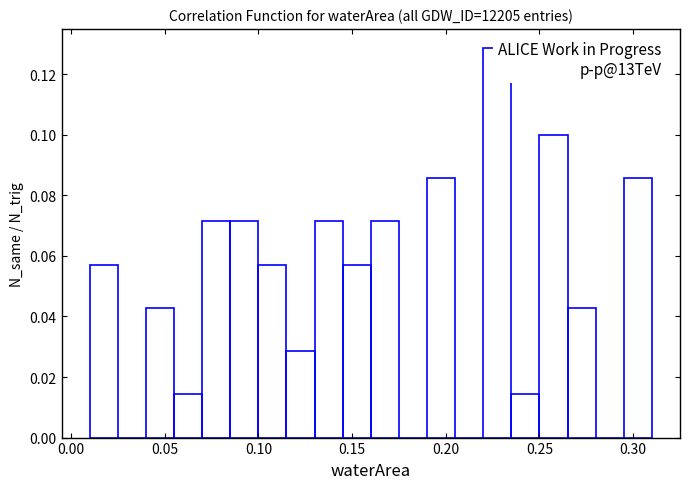

Read against the x-axis, roughly where is the centre of the tallest bar?

0.230